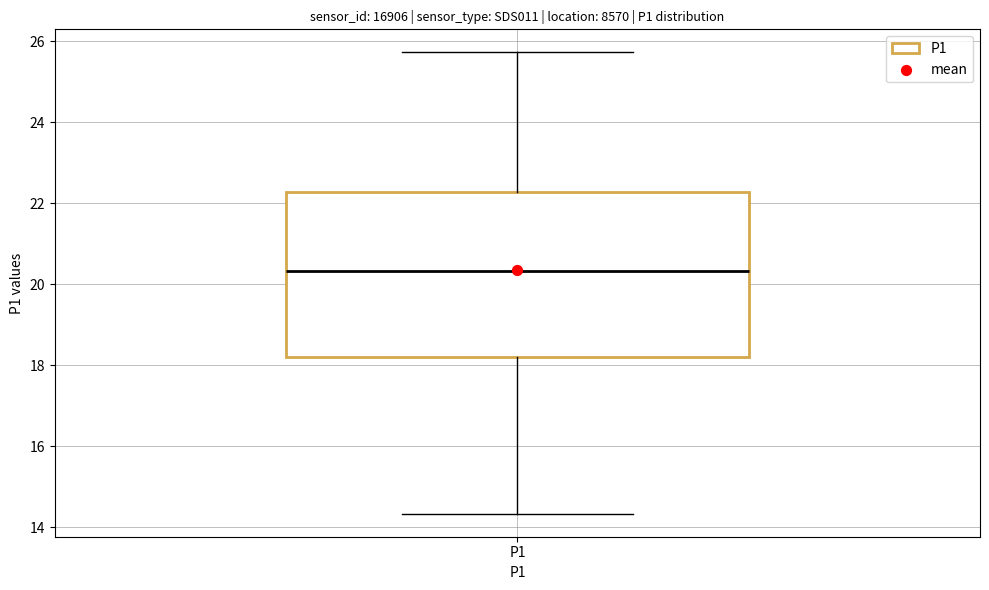

Transcribe this box plot: give where the median line is, the range the box spans, and where the two whiskers end, as read against the y-axis. The values are not printed on the chart, so give them approximately, as read against the axis.

median 20.4, box 18.2 to 22.2, whiskers 14.4 to 25.8